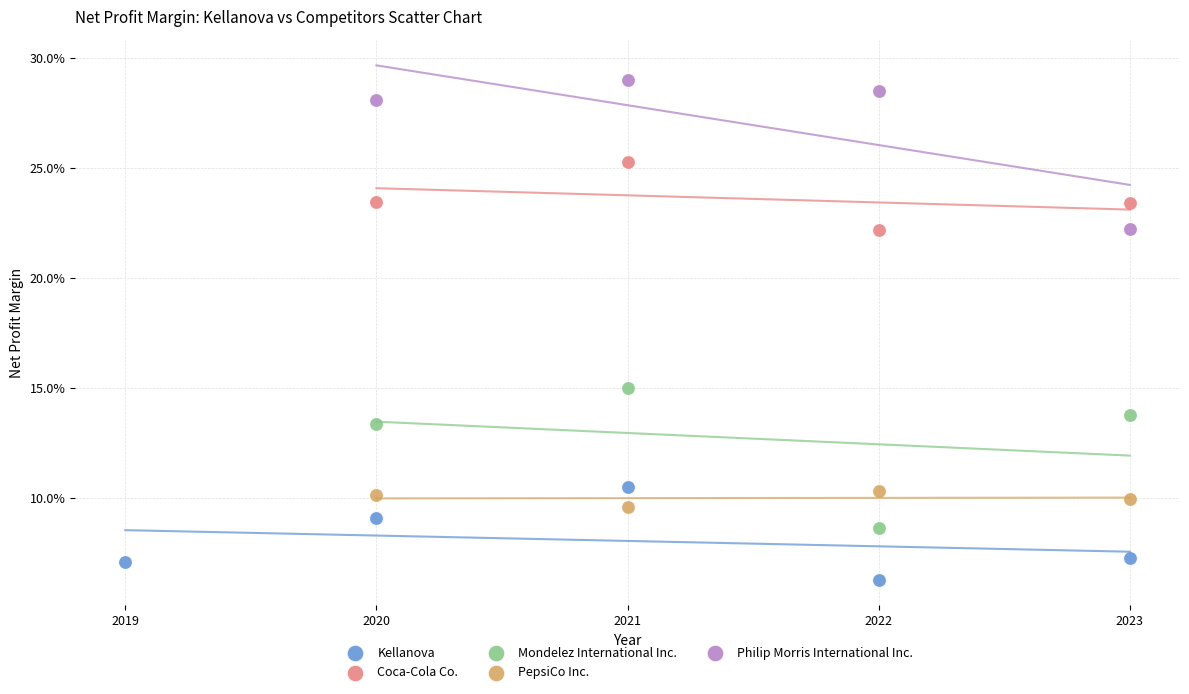

Which series contains the highest Y value?

Philip Morris International Inc.